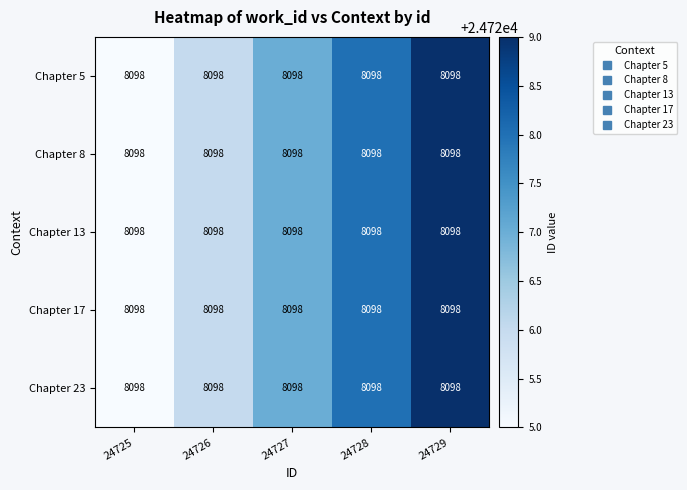

How many data points in Chapter 8 are above 24727?

2